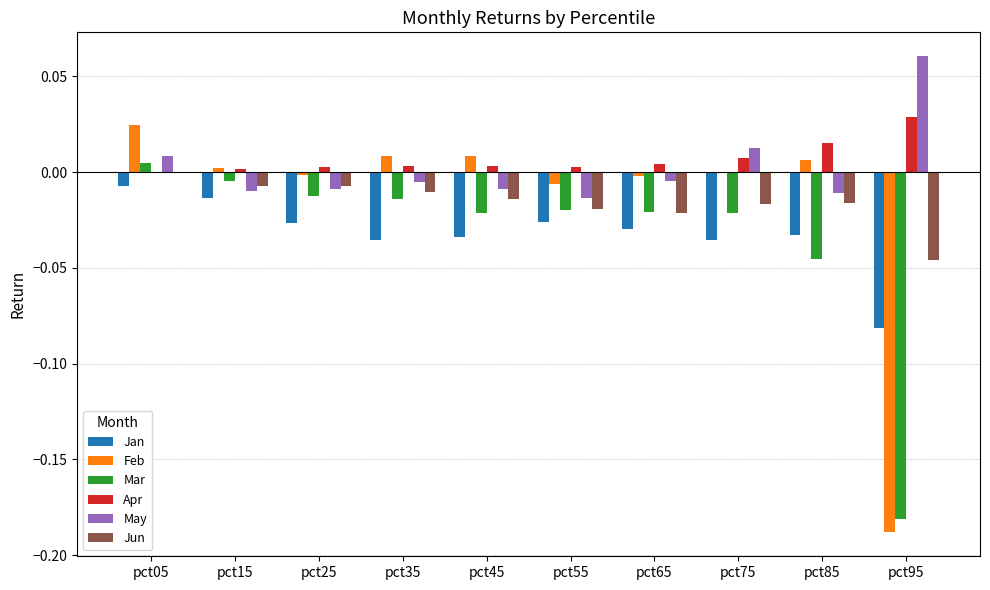

At which category does the chart reach its peak across all series?

pct95